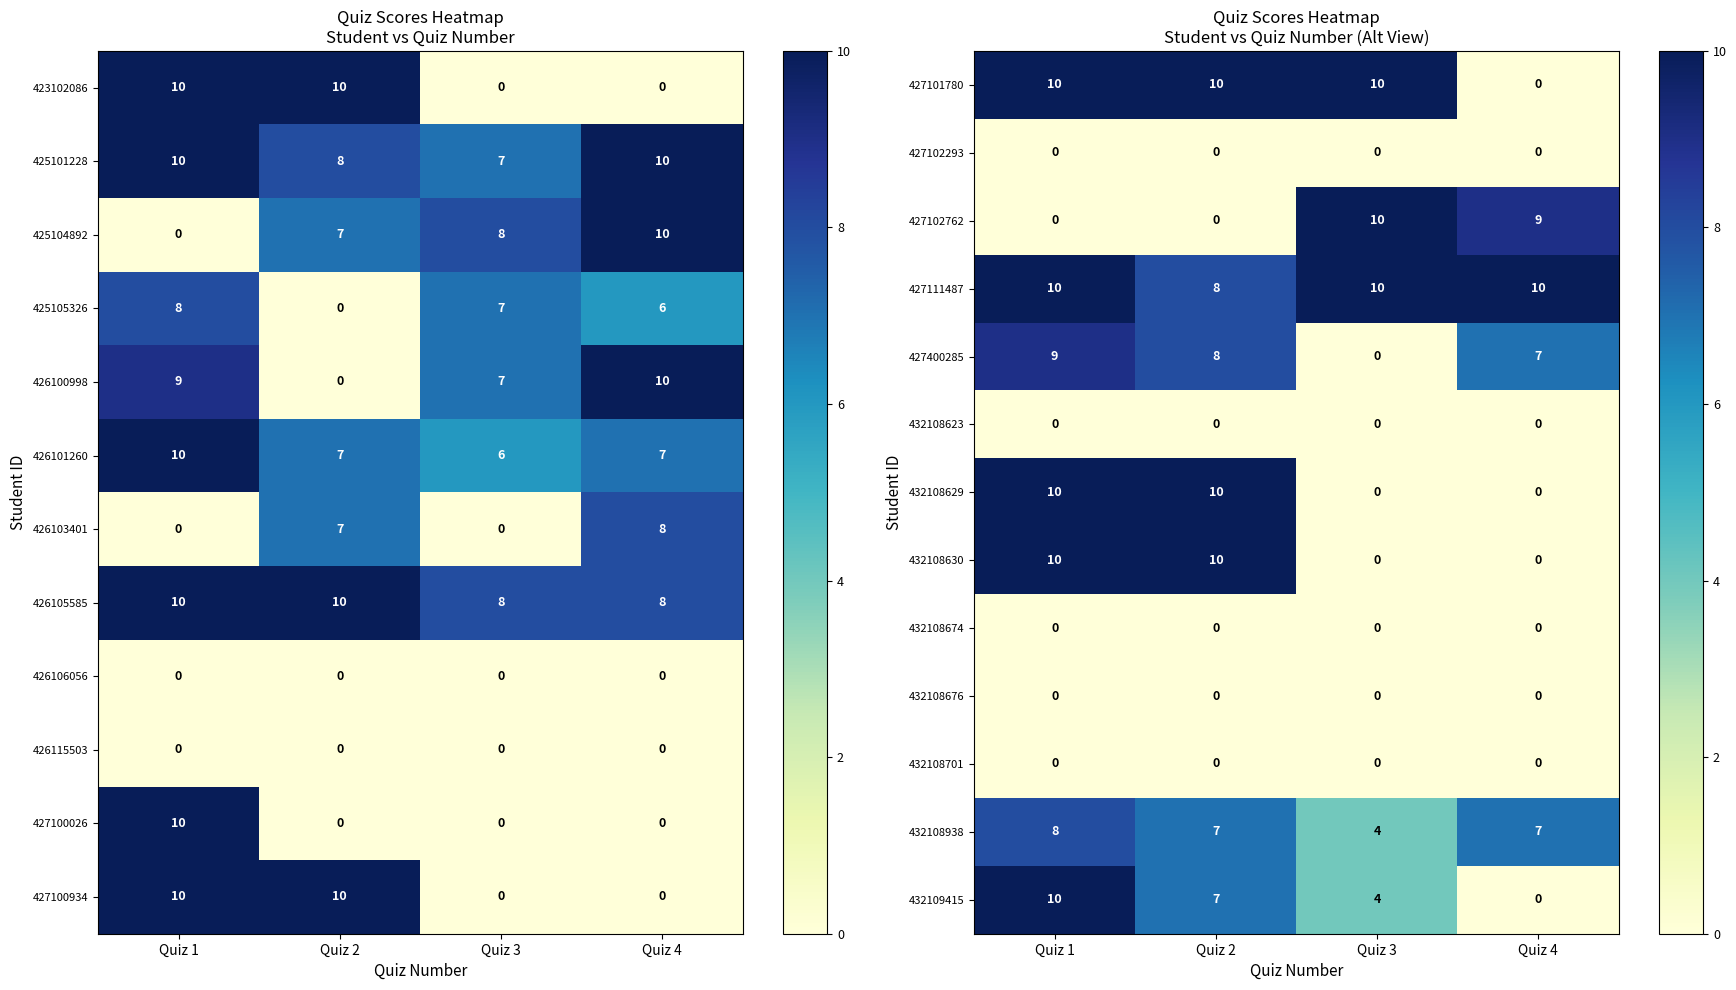

At which category is the sum across all series the highest?

Quiz 1